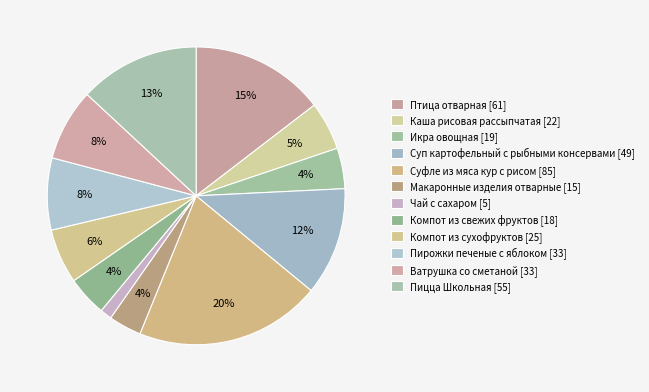

To the nearest percent, what percentage of the pie is Каша рисовая рассыпчатая?

5%